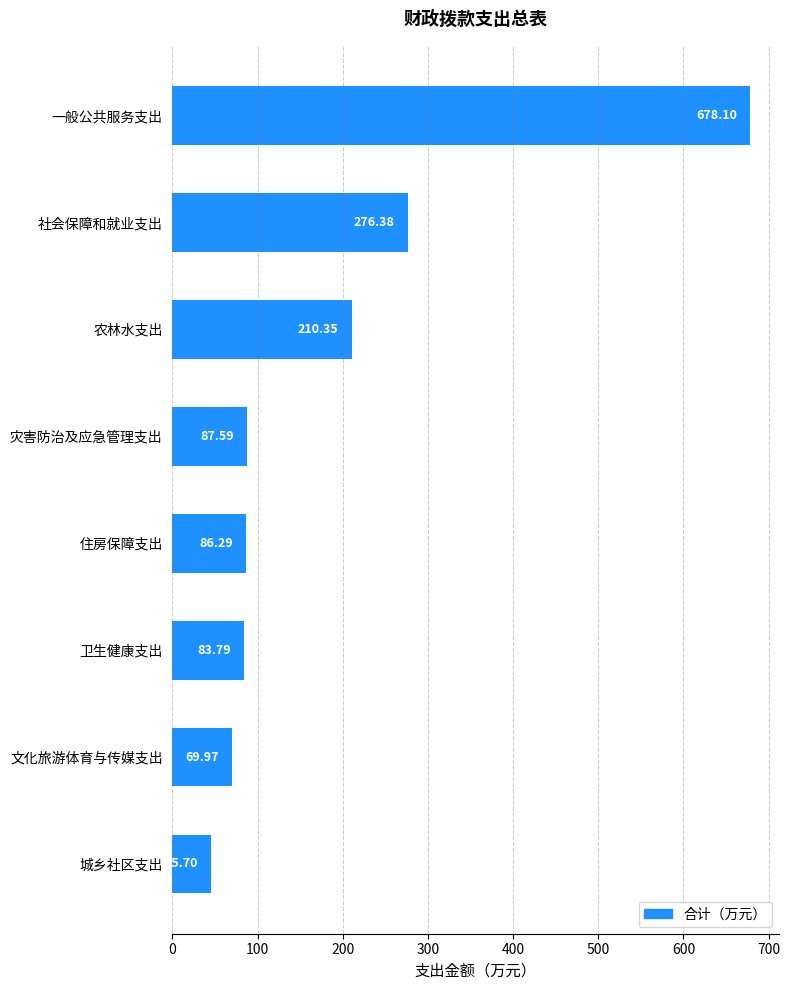

Are the bars grouped side by side (vs. stacked)?

No